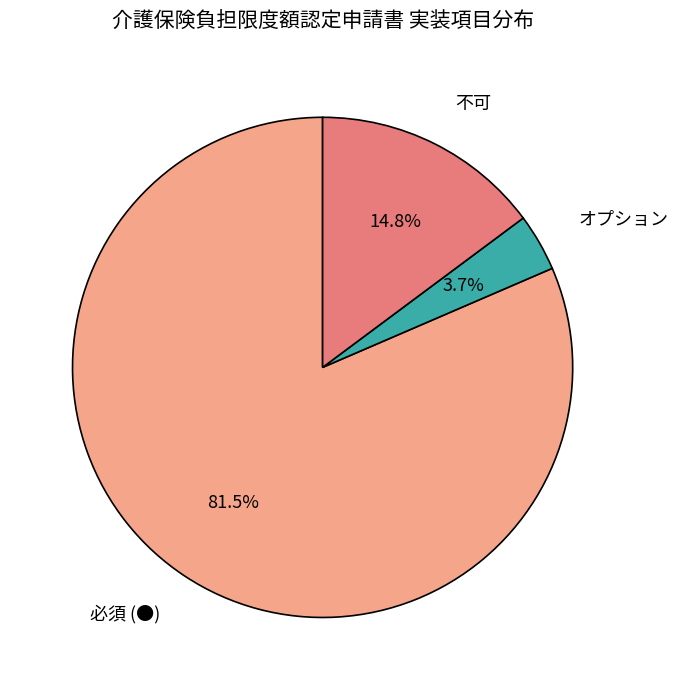

What is the majority slice?

必須 (●)